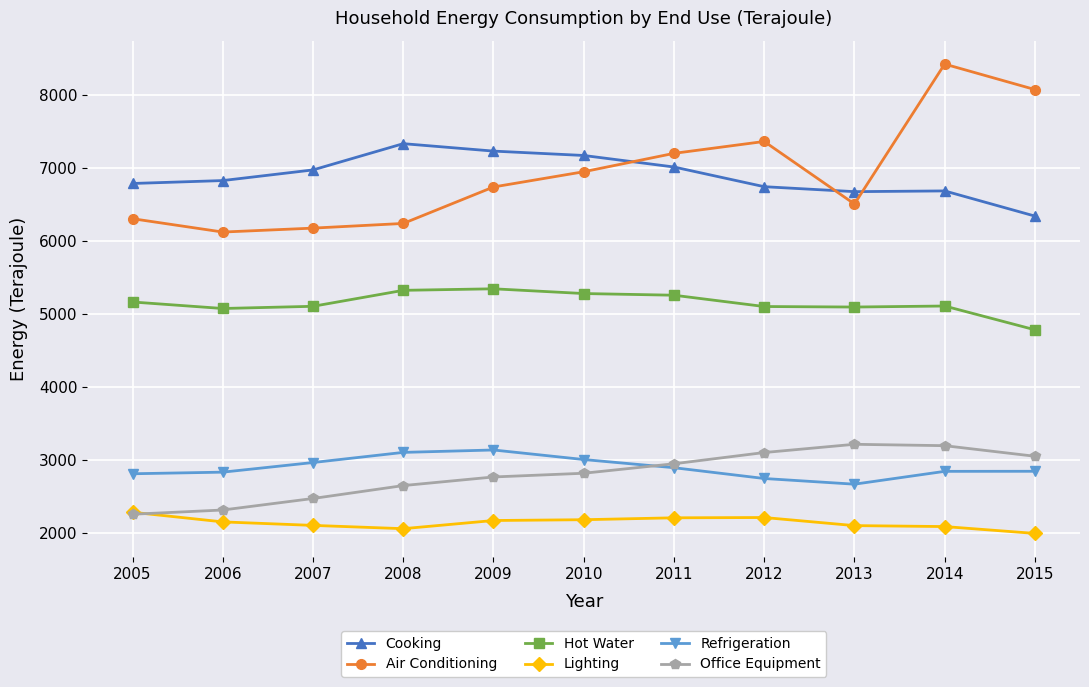

Which series has the largest range (max minus min)?

Air Conditioning